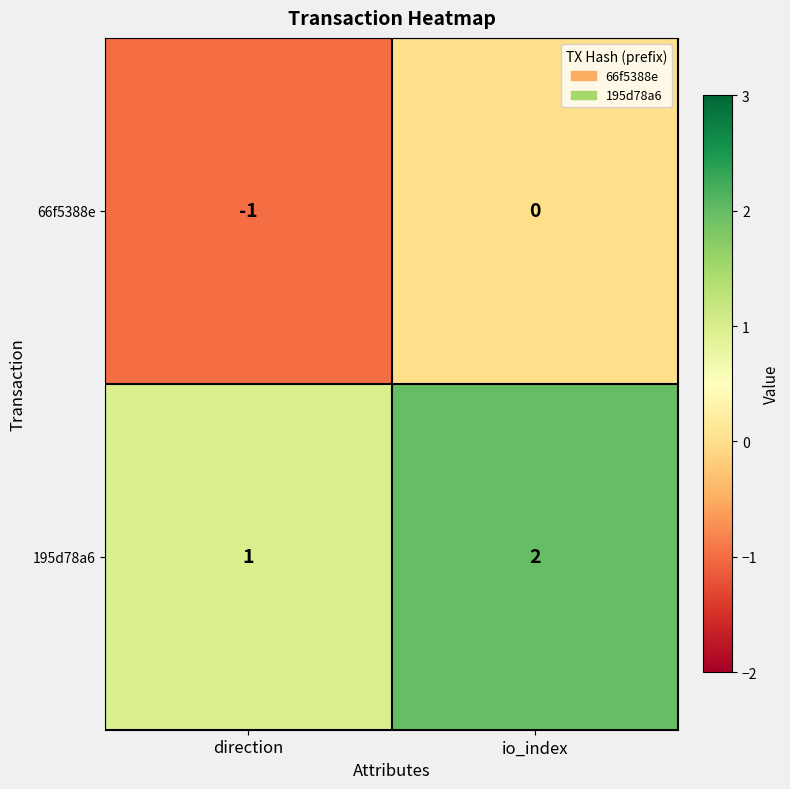

What is the sum of the 195d78a6 values at direction and io_index?

3